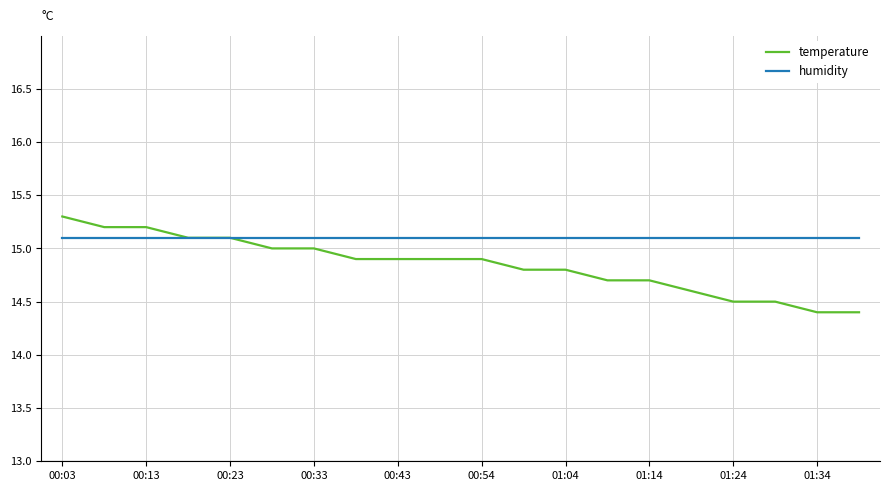

What is the highest value of the humidity series?

15.1